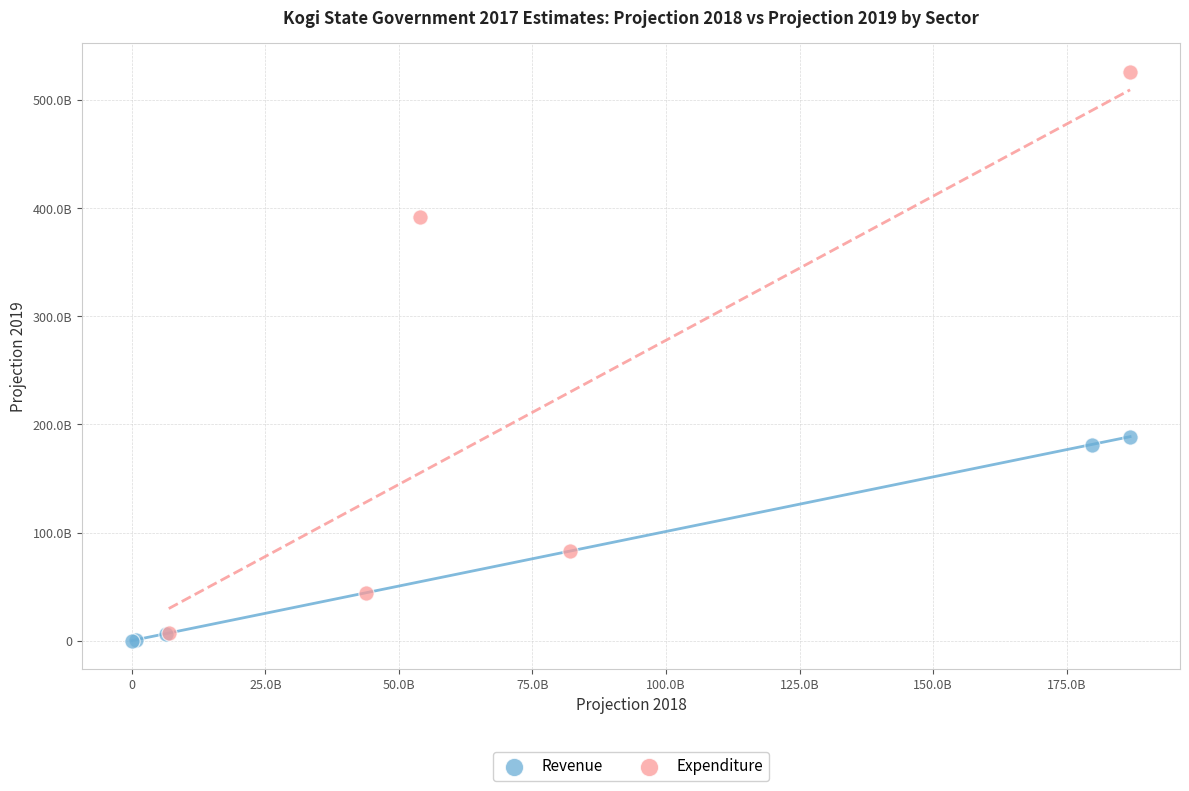

Which series has the widest spread of Y values?

Expenditure